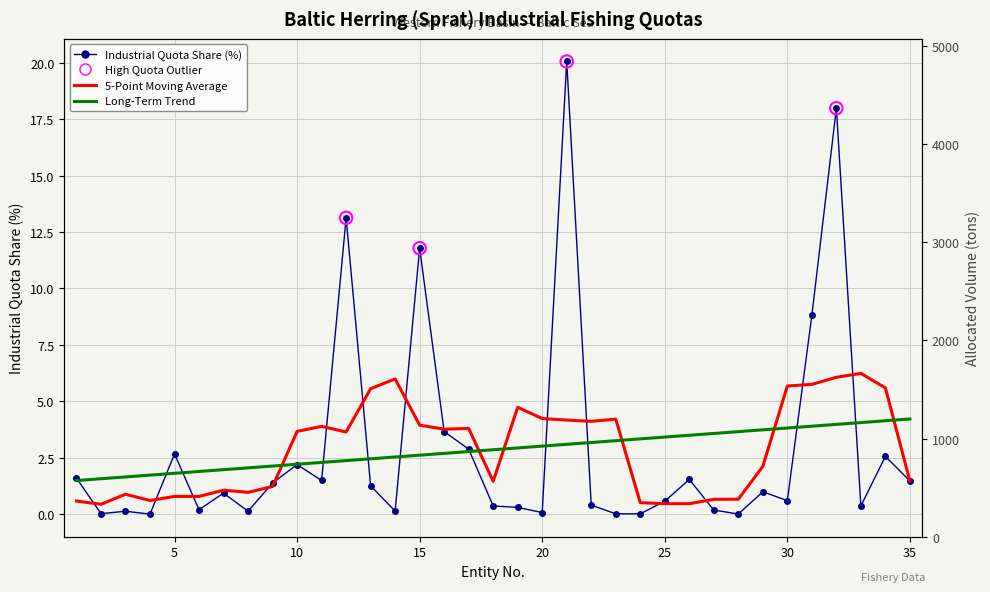

What is the change in value from 16 to 33?

-3.3